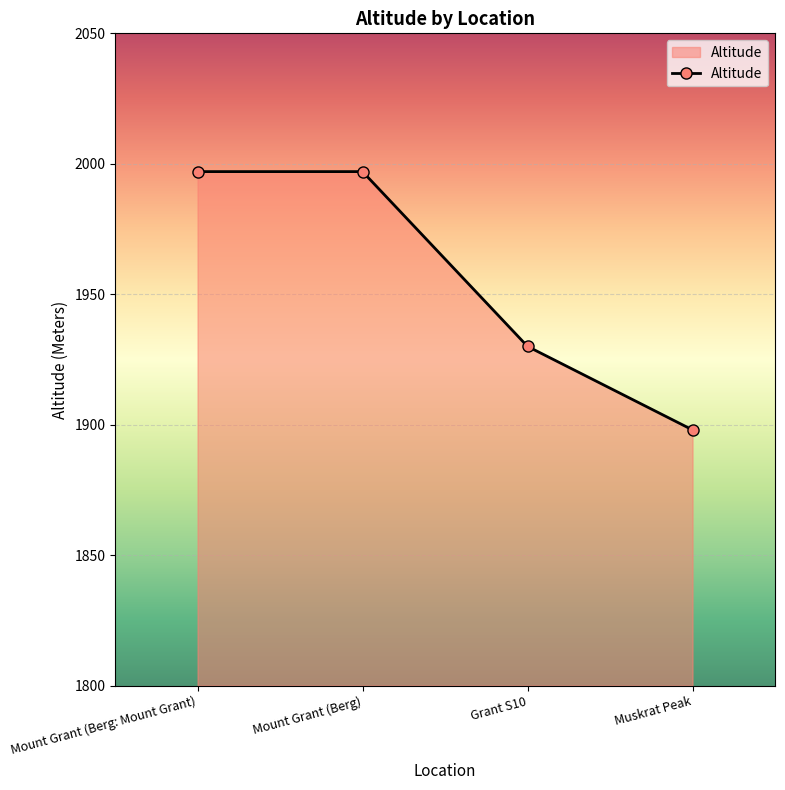

What is the ratio of the value at Mount Grant (Berg) to the value at Muskrat Peak?

1.1